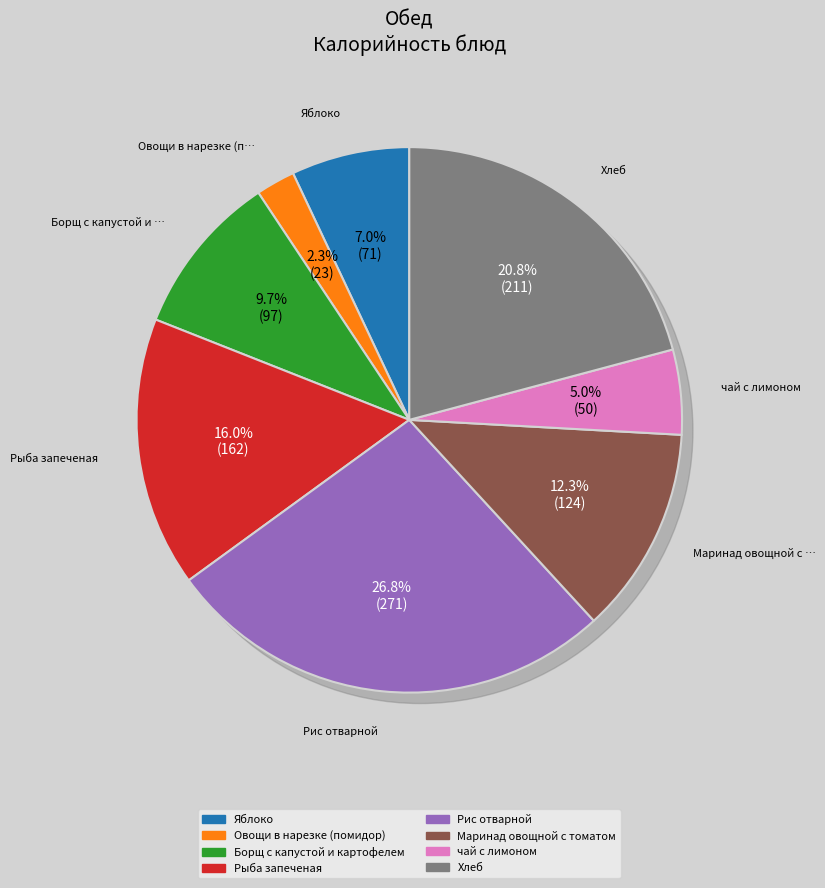

The Овощи в нарезке (помидор) slice represents 1% of the pie. True or false?

False